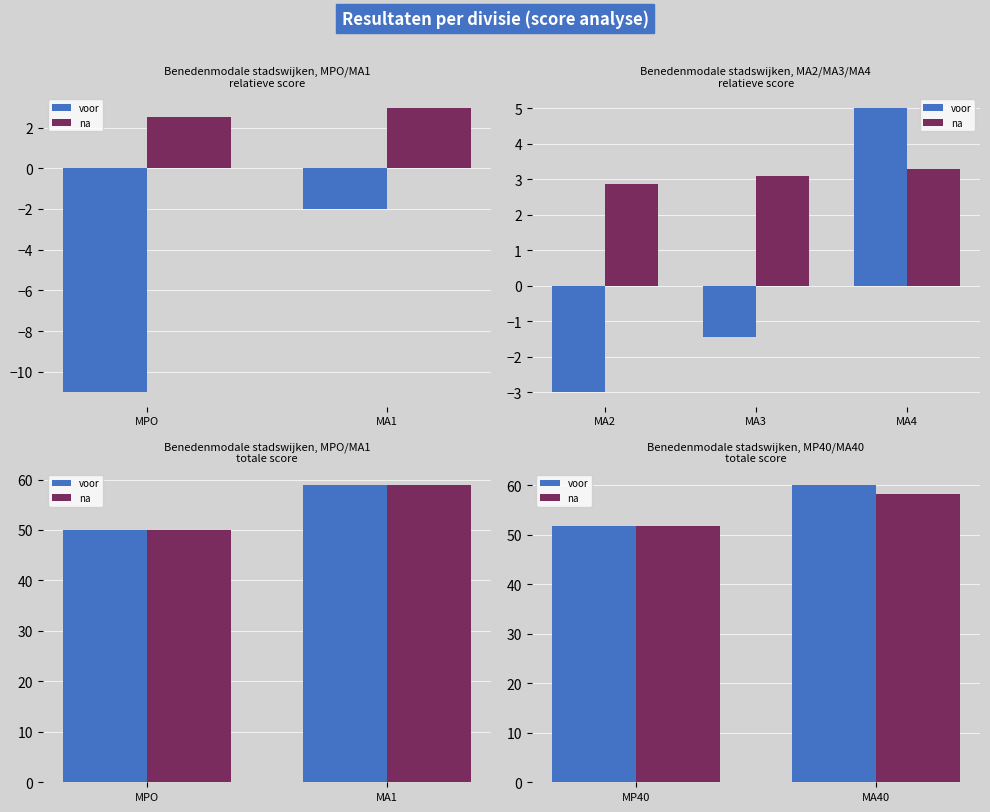

Count the number of categories in the chart.

2